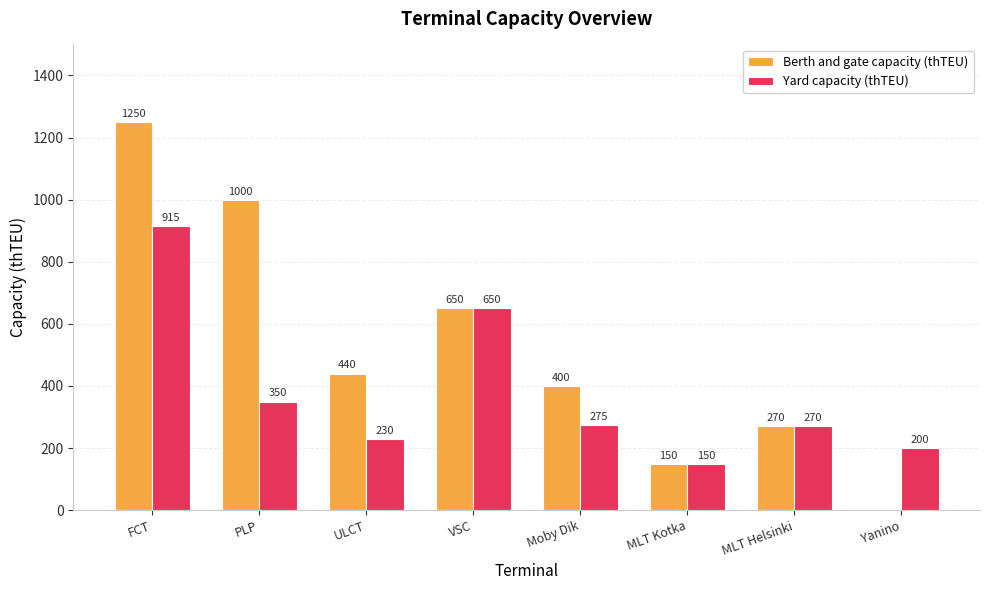

Where is Yard capacity (thTEU) nearest to the value 532?

VSC